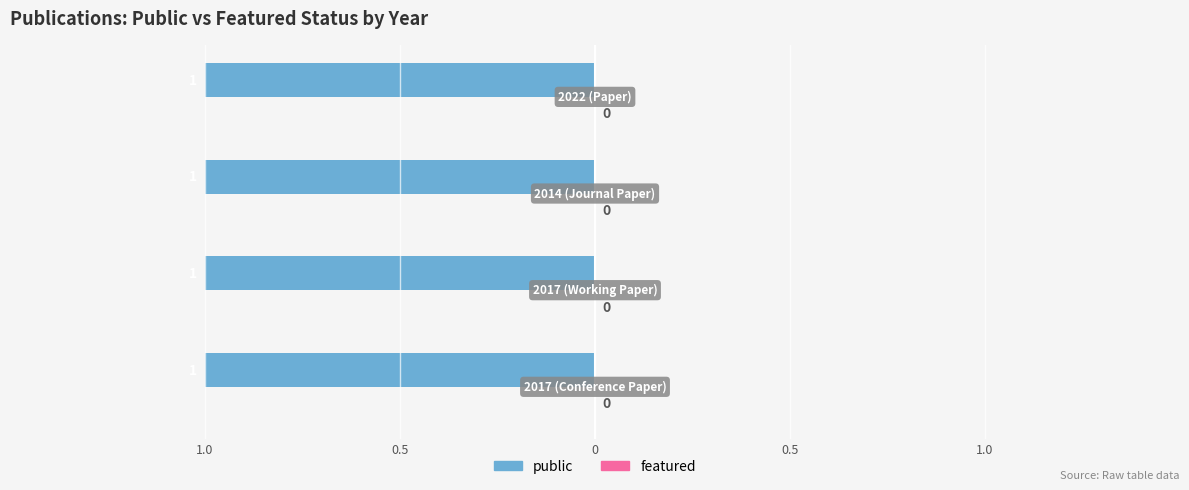

Reading left to right, list all the values displayed in this chart.

public: 2017 (Conference Paper)=1	2017 (Working Paper)=1	2014 (Journal Paper)=1	2022 (Paper)=1
featured: 2017 (Conference Paper)=0	2017 (Working Paper)=0	2014 (Journal Paper)=0	2022 (Paper)=0